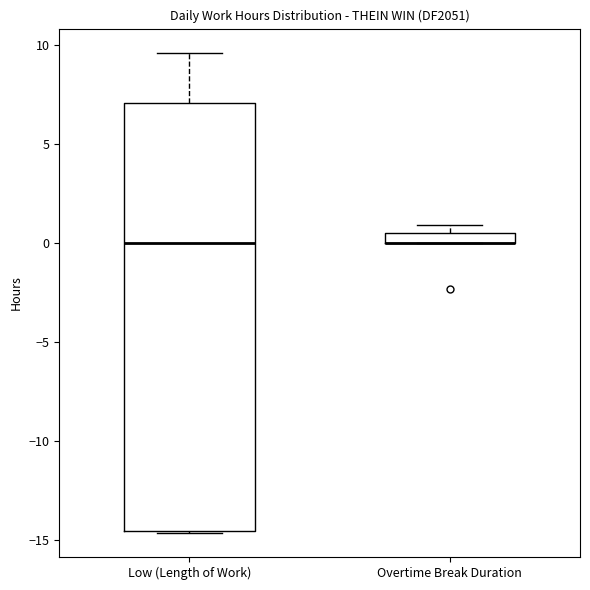

Comparing the boxes themselves (not the whiskers), which one is the tallest?

Low (Length of Work)